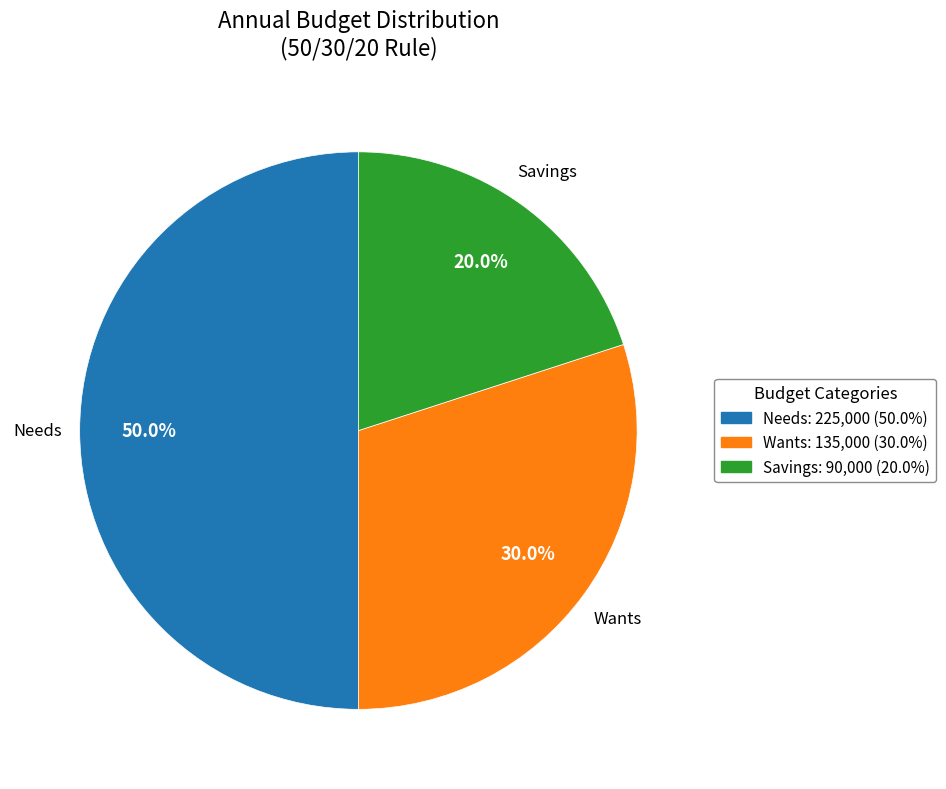

Which slice is the largest?

Needs